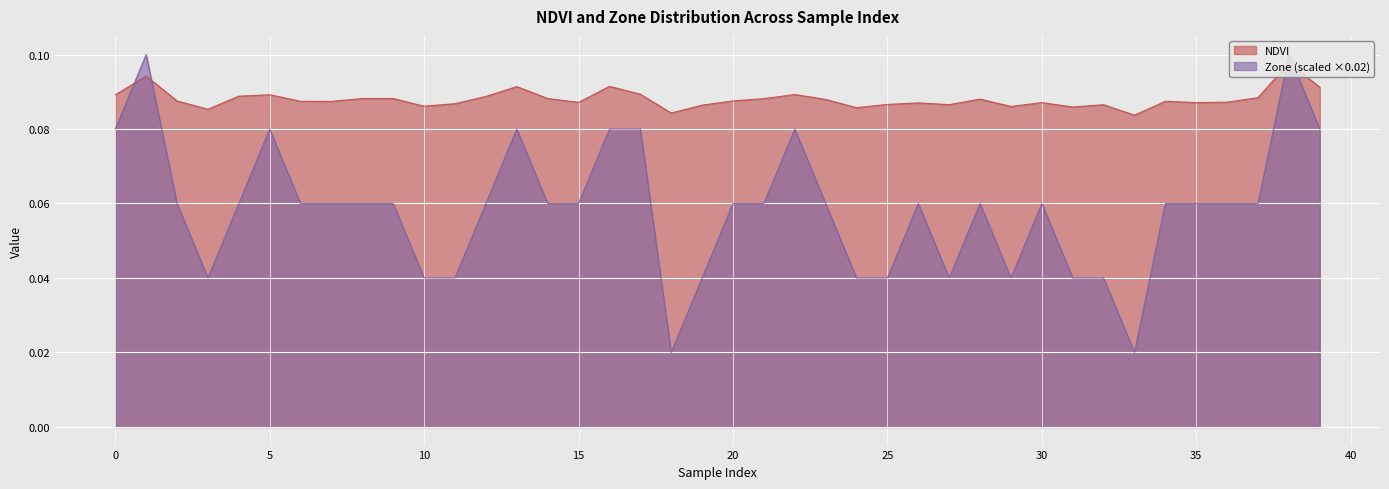

Rank the series by their average value, from lowest to highest.

Zone, NDVI